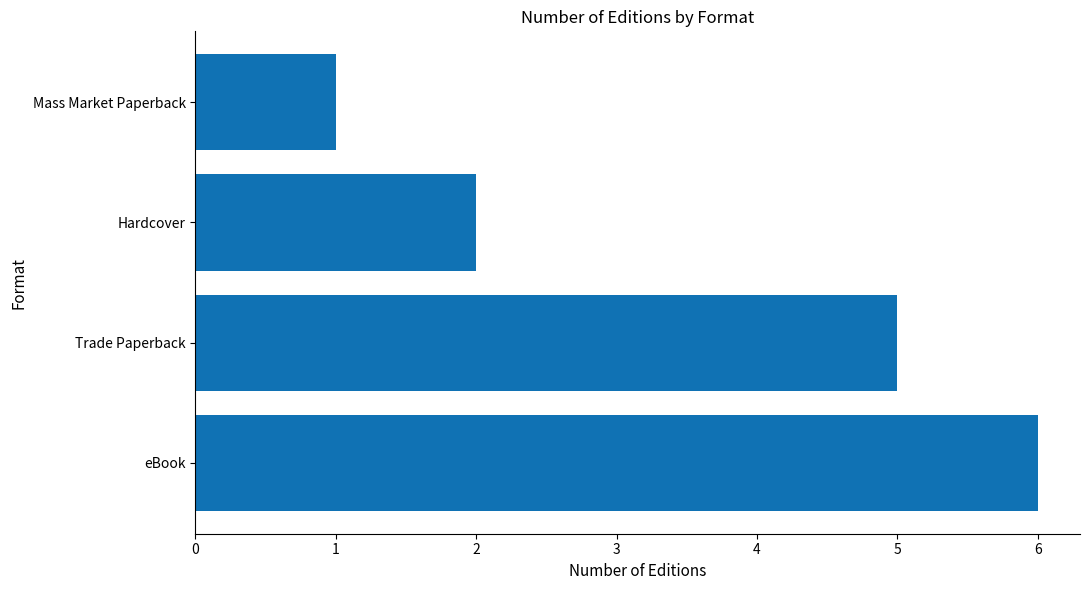

List the labels in order of value, largest first.

eBook, Trade Paperback, Hardcover, Mass Market Paperback